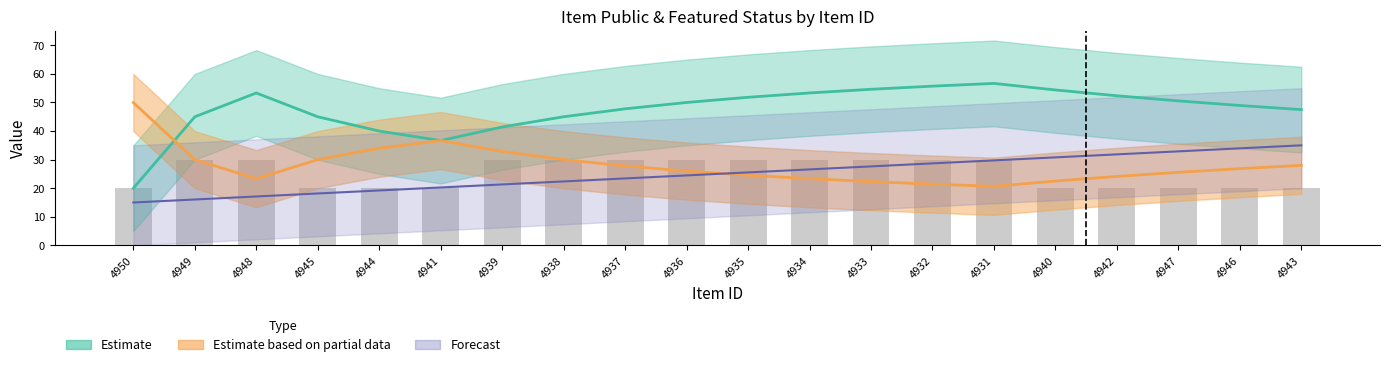

What is the difference between the second highest and second lowest values?

10